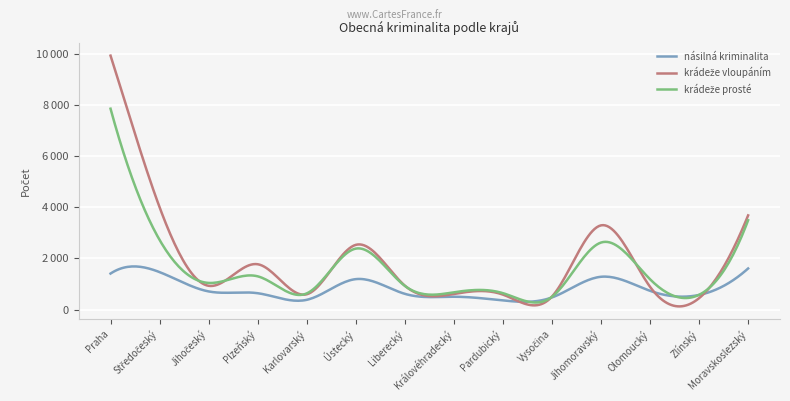

How many intersections are there between násilná kriminalita and krádeže vloupáním?

2